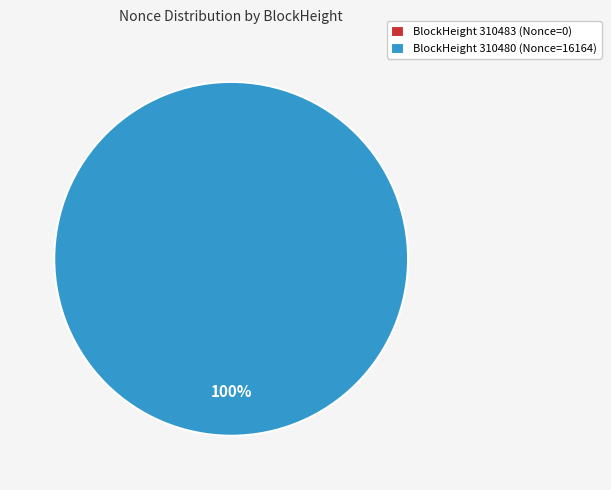

Is there any slice that represents more than half of the pie?

Yes